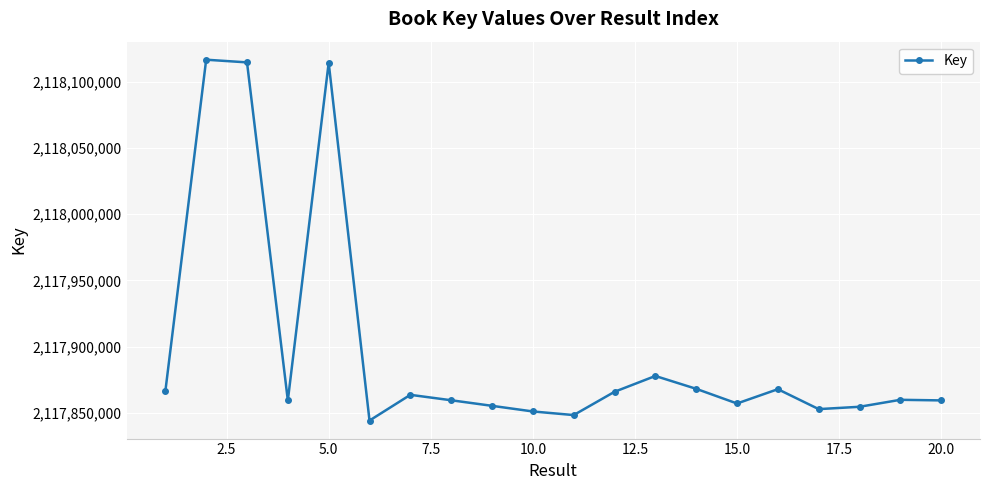

What is the average value?

2117897760